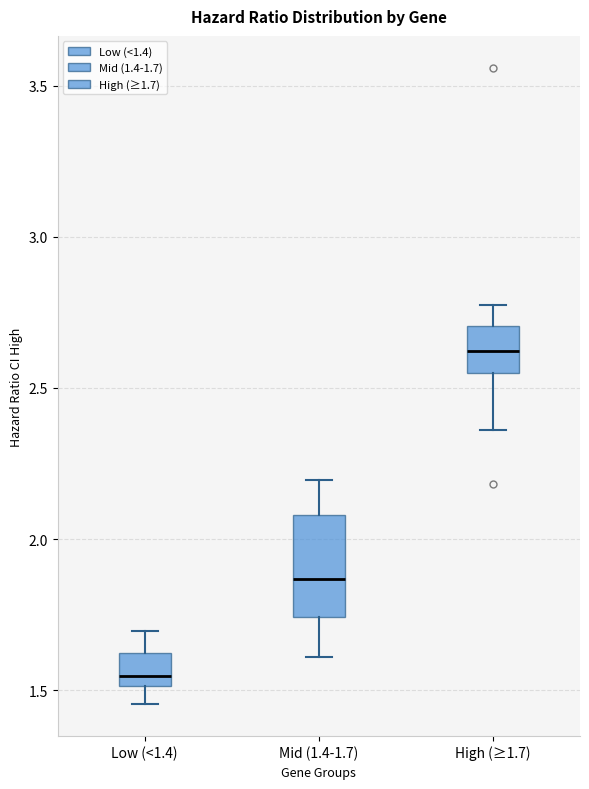

Where does the median line of the box for Low (<1.4) sit on the y-axis? The values are not printed on the chart, so give them approximately, as read against the axis.

1.55